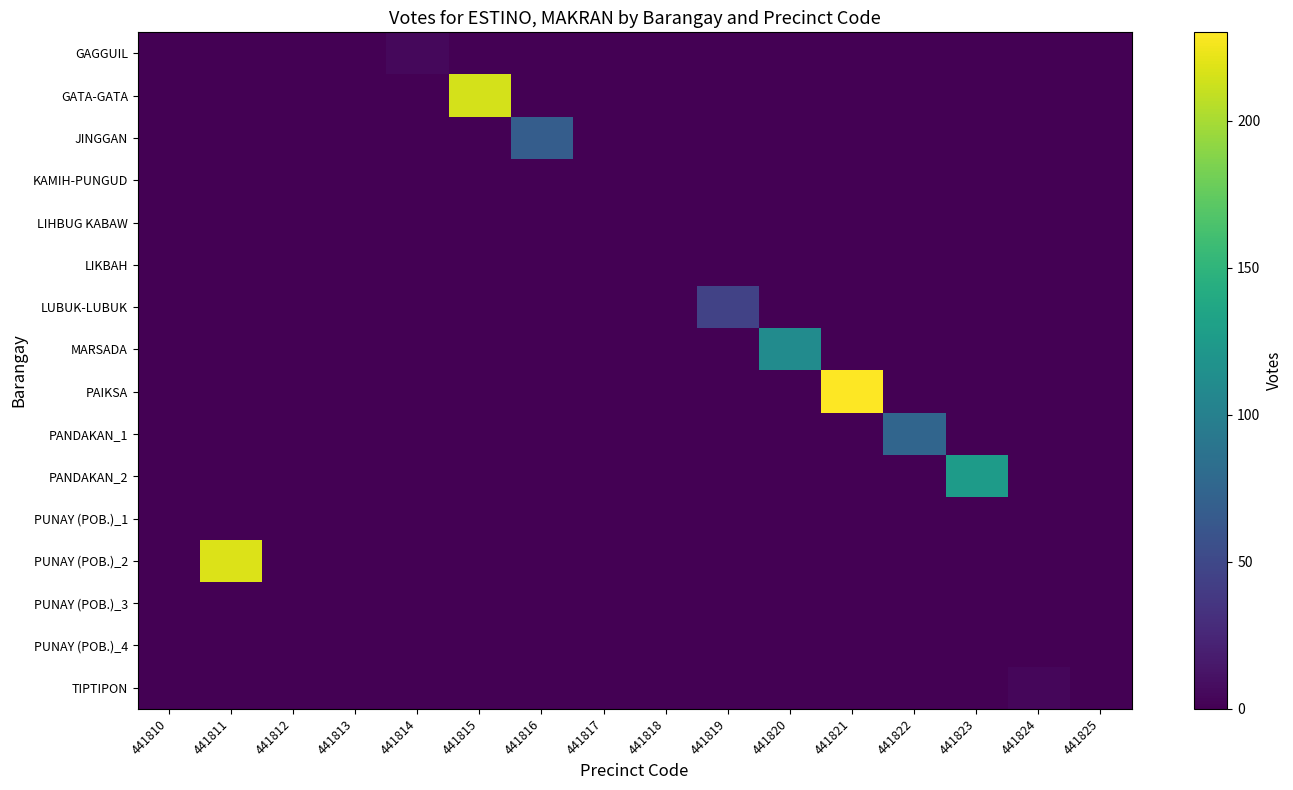

What is the total value across all series at 441823?

126